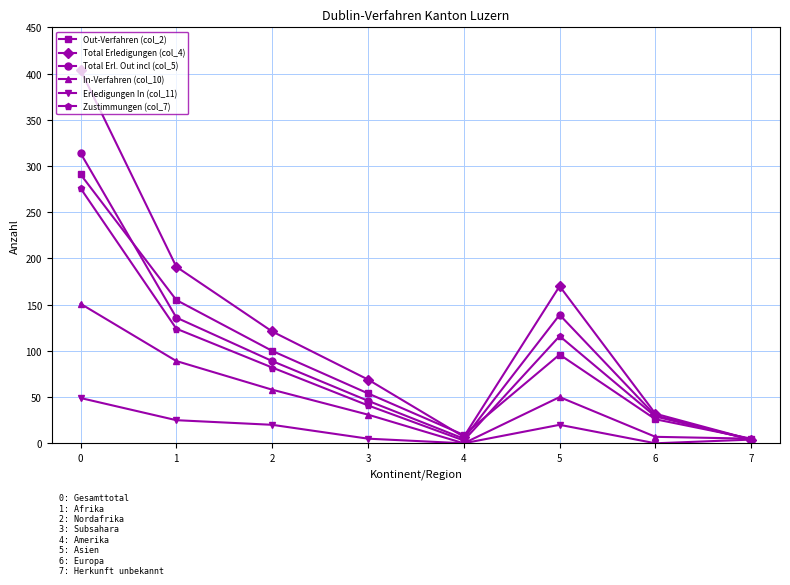

True or false: Out-Verfahren (col_2) has more than 2 points higher than both neighbors.

False